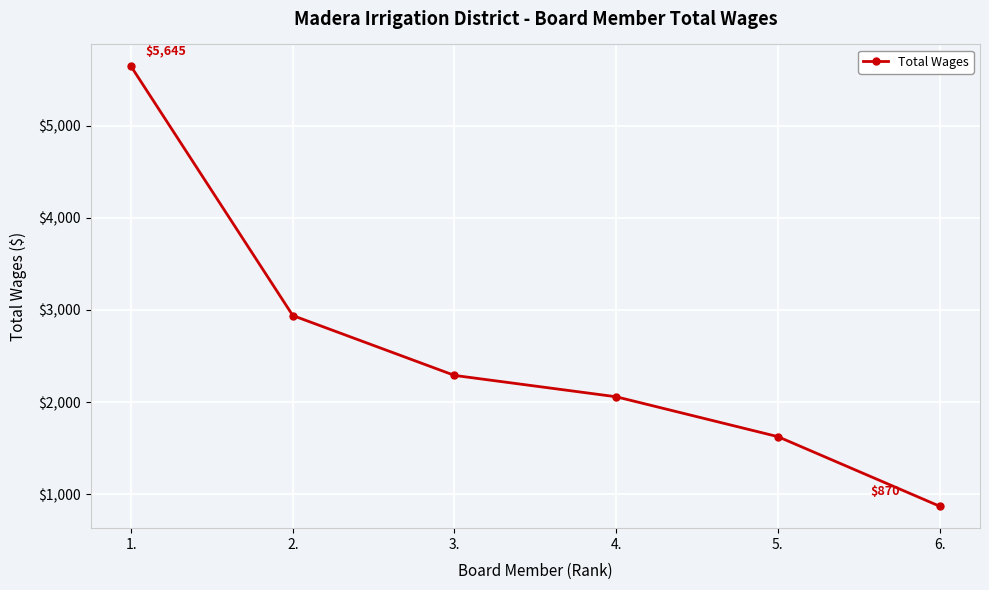

Is it true that the value at 3. is 3874?

False